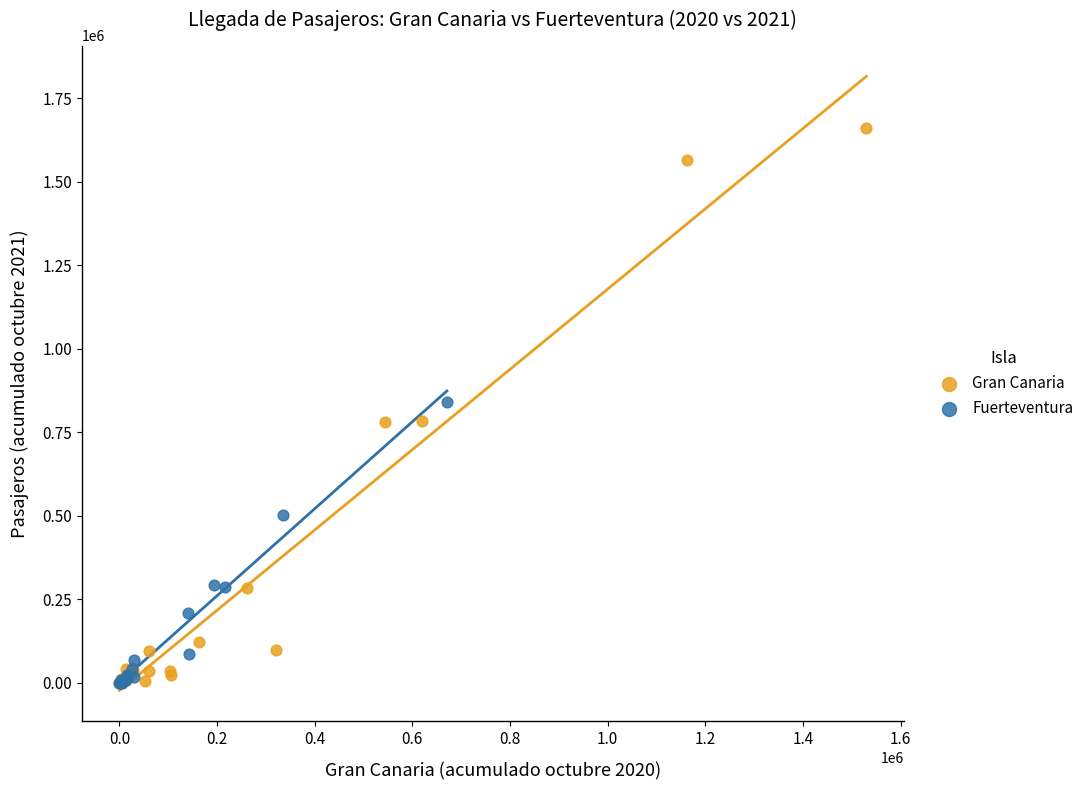

Which series contains the highest Y value?

Gran Canaria